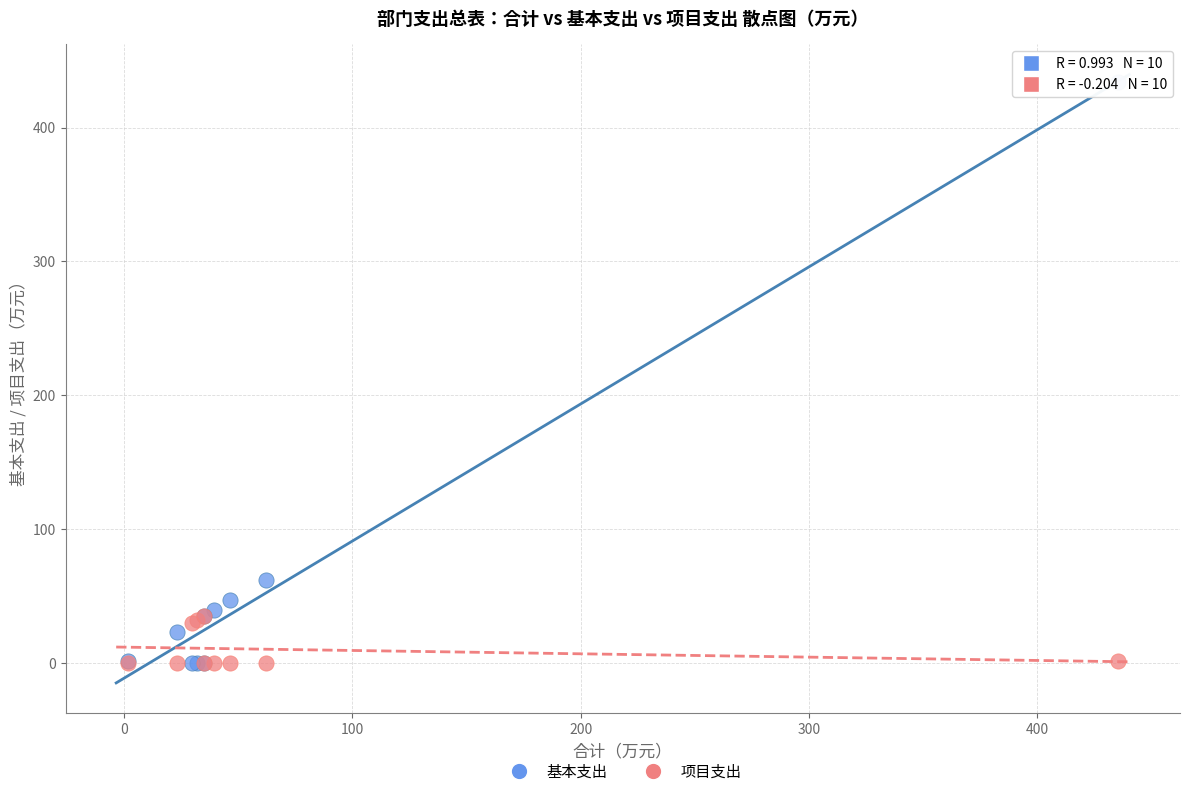

Which series has the widest spread of Y values?

基本支出